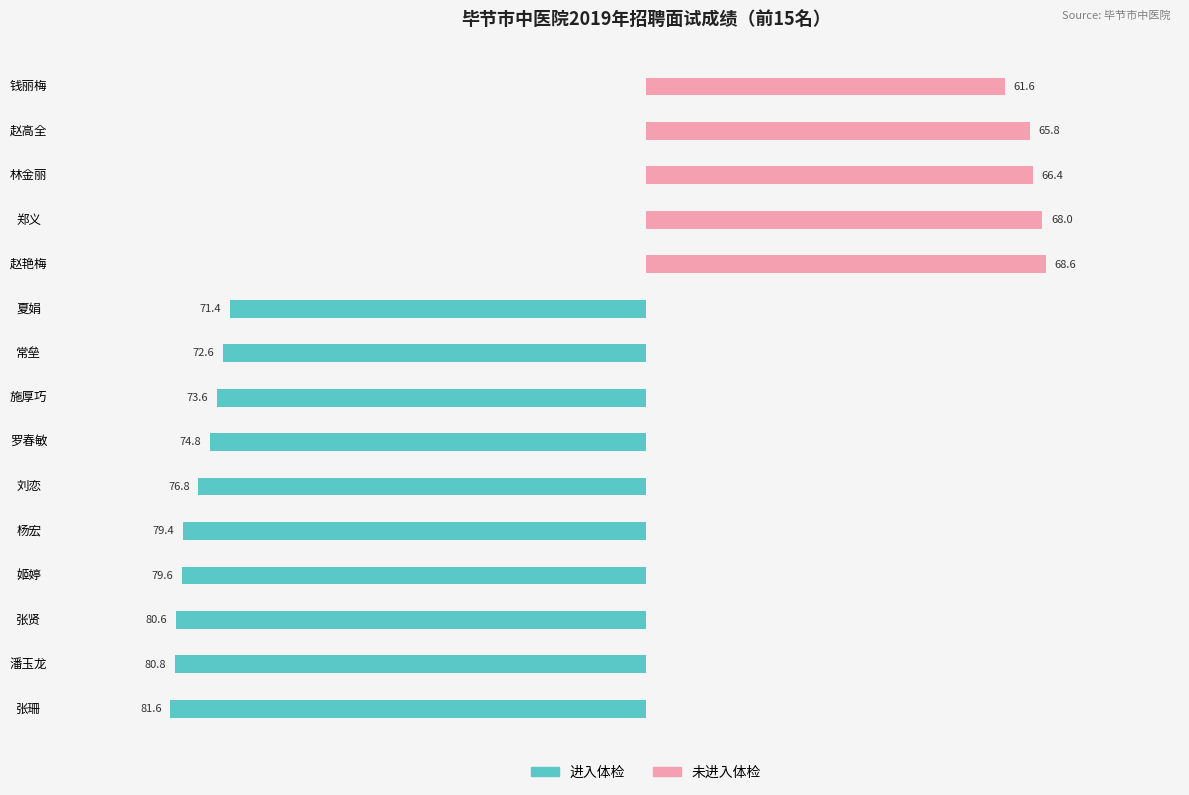

How many values in 进入体检 are below zero?

10